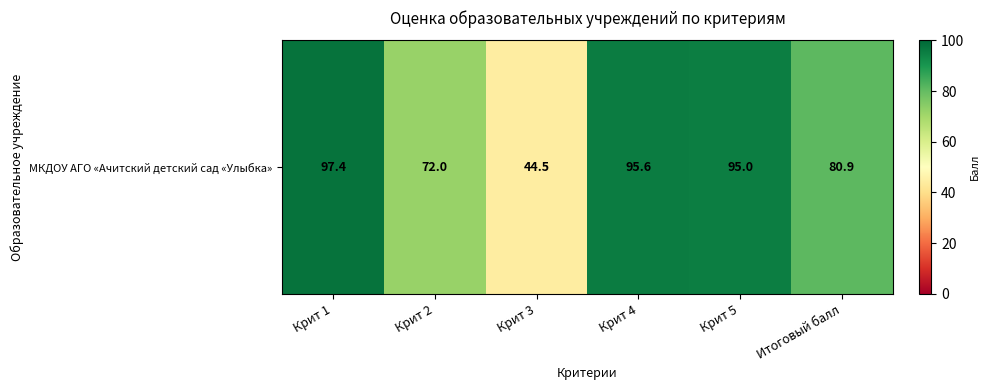

Which label corresponds to the smallest value in the chart?

Крит 3